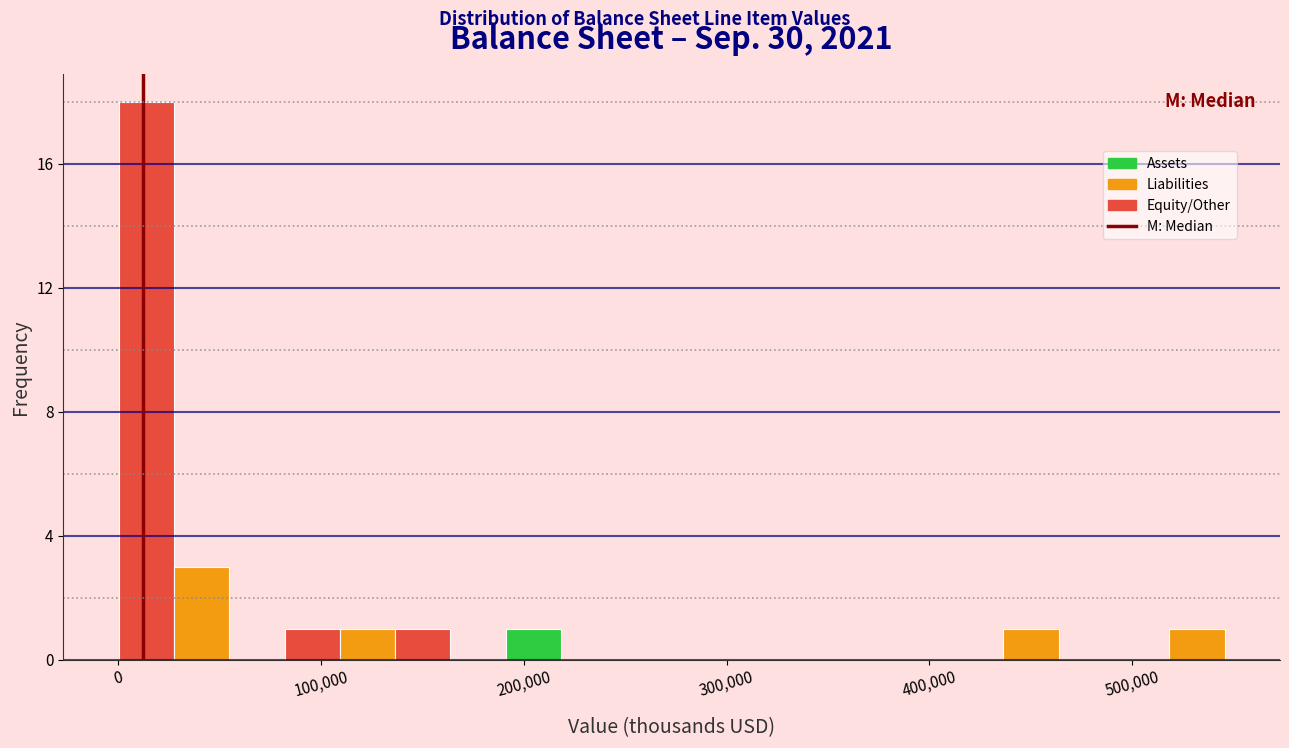

Read against the x-axis, roughly where is the centre of the tallest bar?

10000